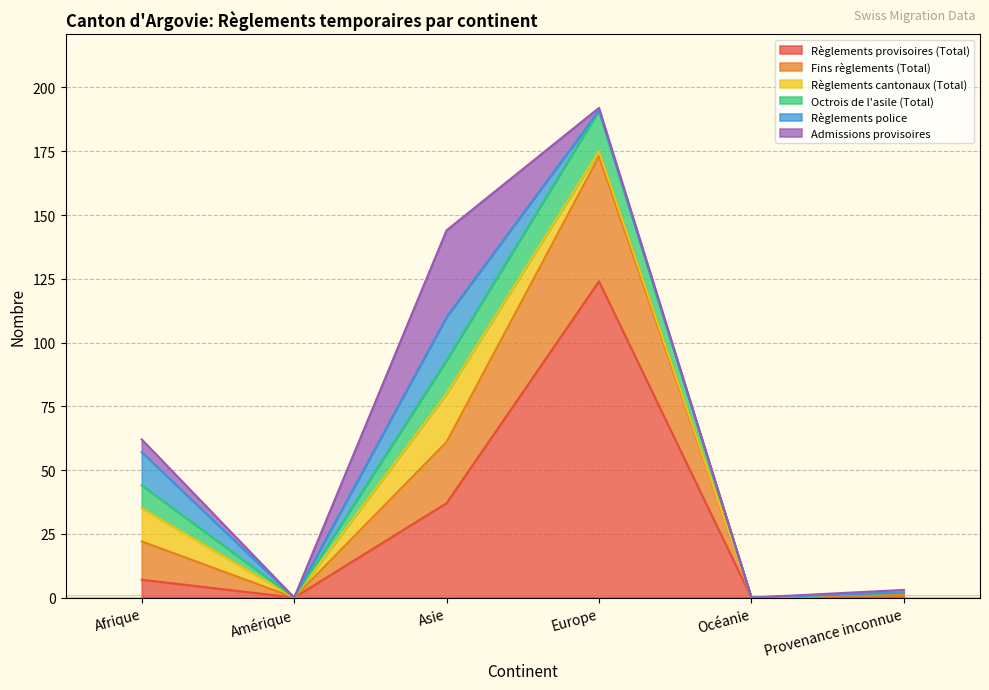

Reading right to left, list all the values displayed in this chart.

Règlements provisoires (Total): Provenance inconnue=0	Océanie=0	Europe=124	Asie=37	Amérique=0	Afrique=7
Fins règlements (Total): Provenance inconnue=1	Océanie=0	Europe=49	Asie=24	Amérique=0	Afrique=15
Règlements cantonaux (Total): Provenance inconnue=1	Océanie=0	Europe=2	Asie=19	Amérique=0	Afrique=13
Octrois de l'asile (Total): Provenance inconnue=0	Océanie=0	Europe=16	Asie=13	Amérique=0	Afrique=9
Règlements police: Provenance inconnue=0	Océanie=0	Europe=0	Asie=17	Amérique=0	Afrique=13
Admissions provisoires: Provenance inconnue=1	Océanie=0	Europe=1	Asie=34	Amérique=0	Afrique=5